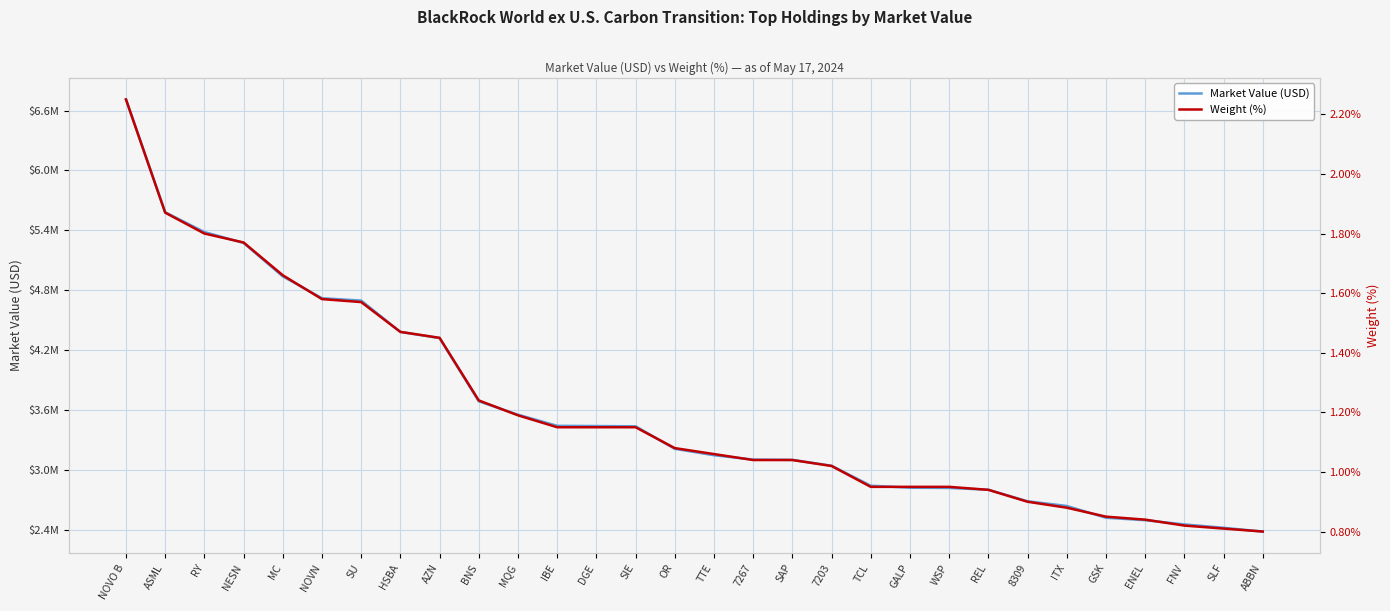

Between MQG and NOVN, which is larger?

NOVN